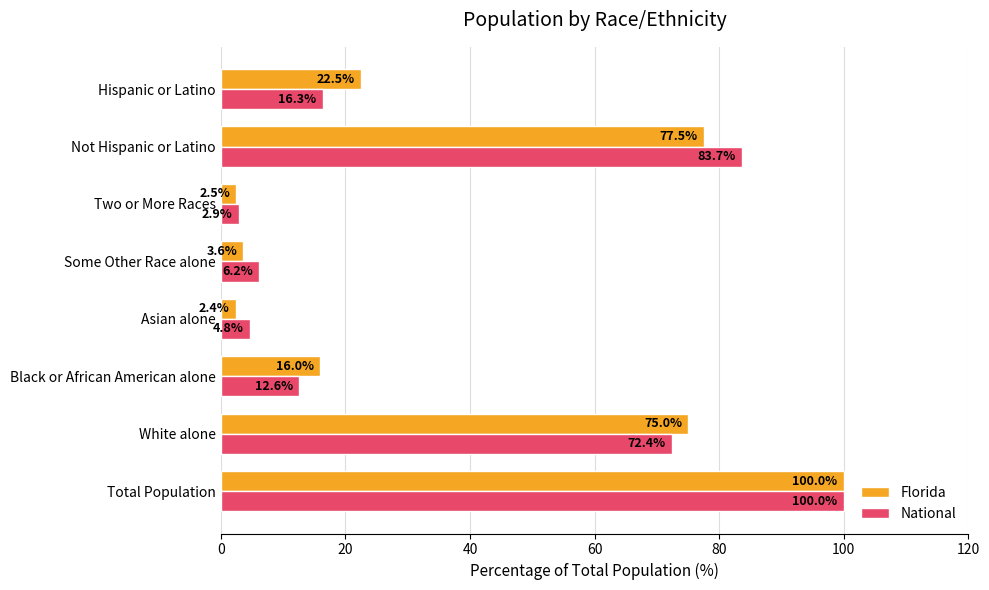

Is it true that Florida equals 2.4 at Asian alone?

True